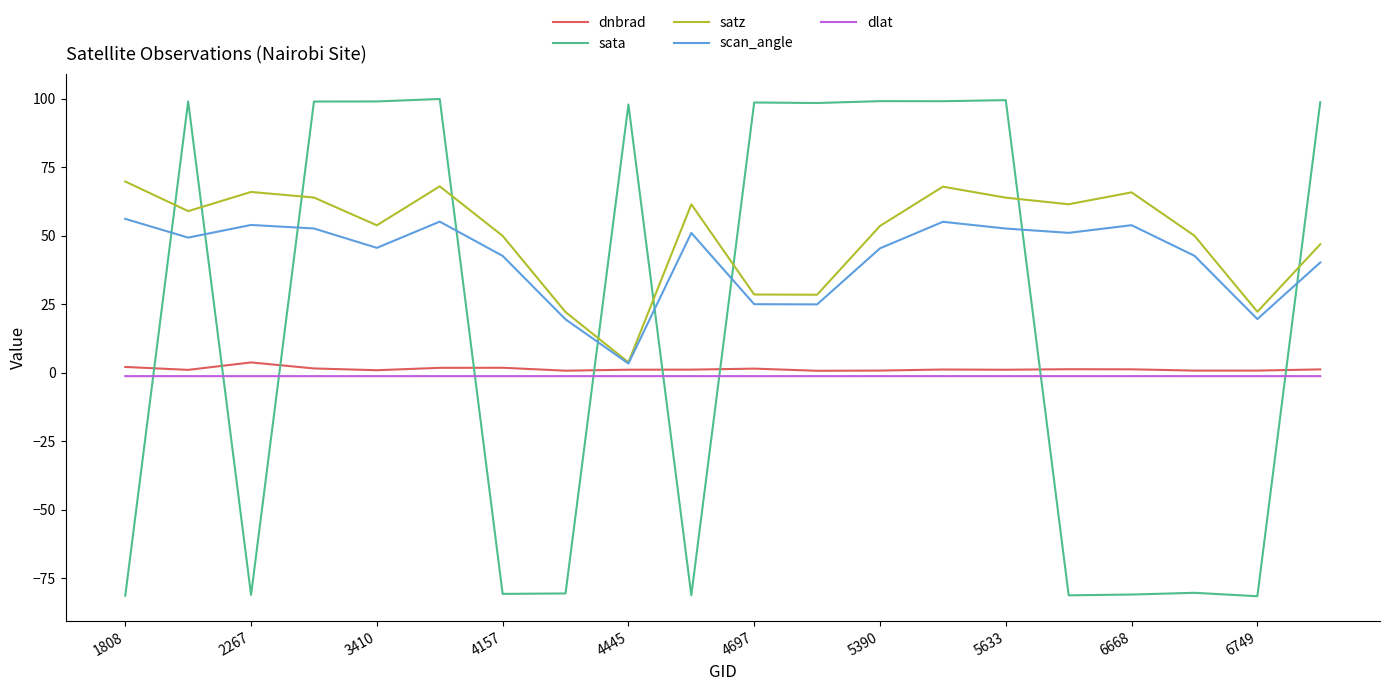

Does the chart display data point markers on the line(s)?

No